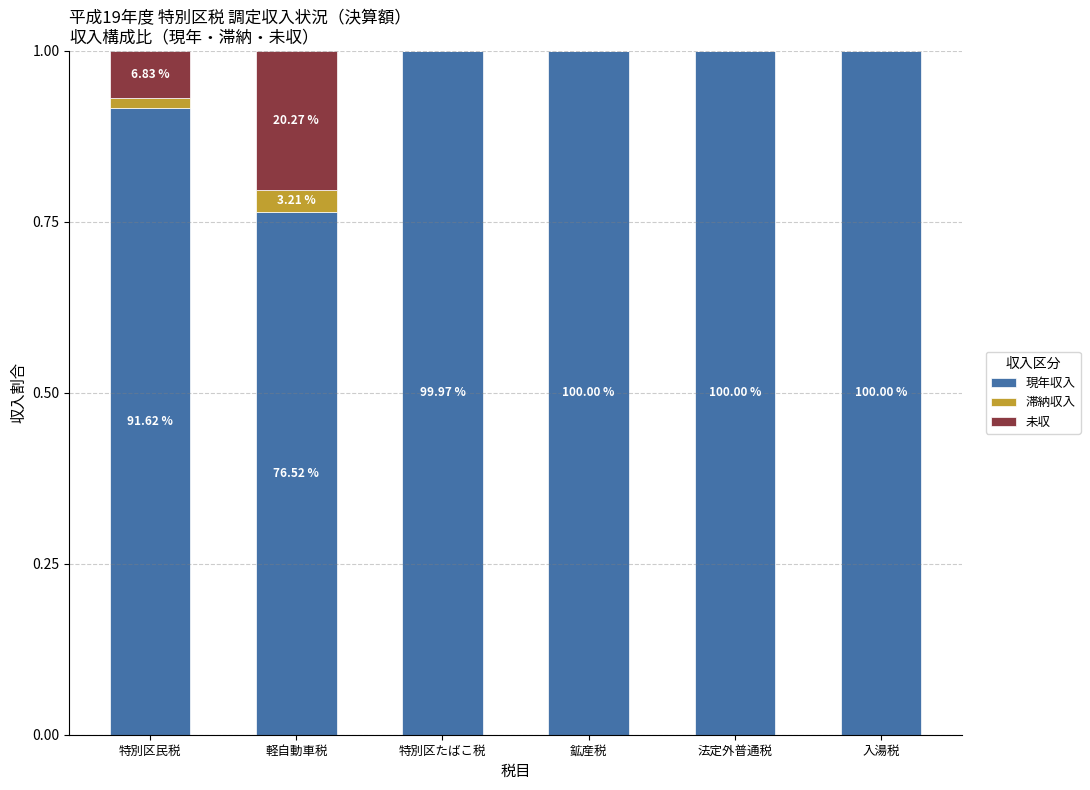

What are all the series names shown in the legend?

現年収入, 滞納収入, 未収